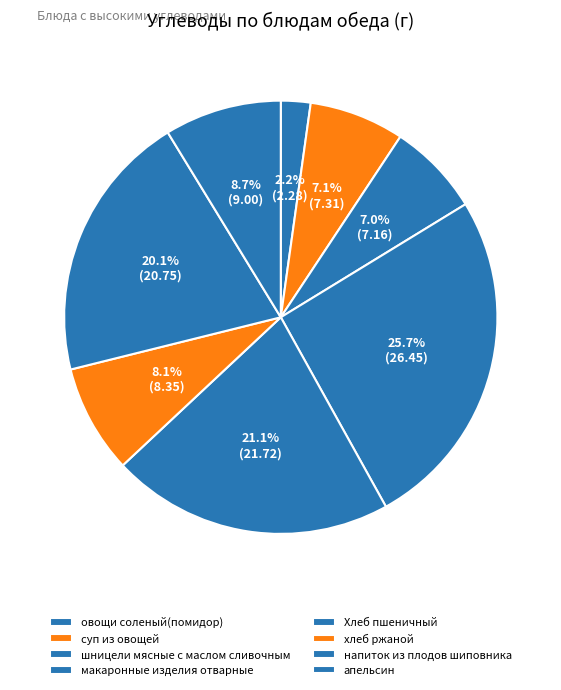

How many slices are in this pie chart?

8